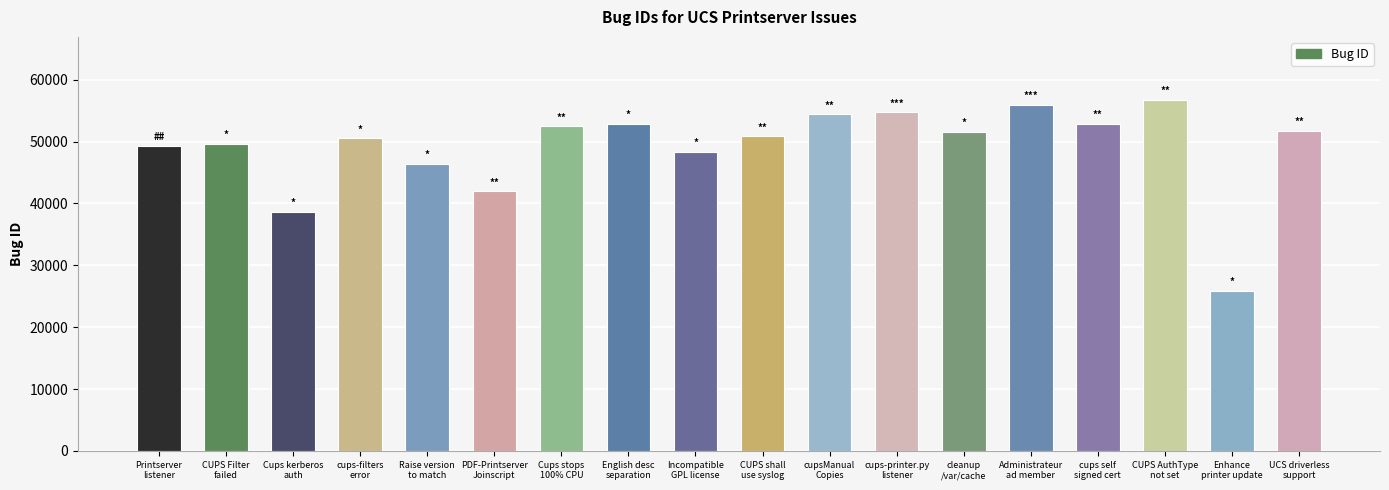

How many distinct data groups are displayed?

1